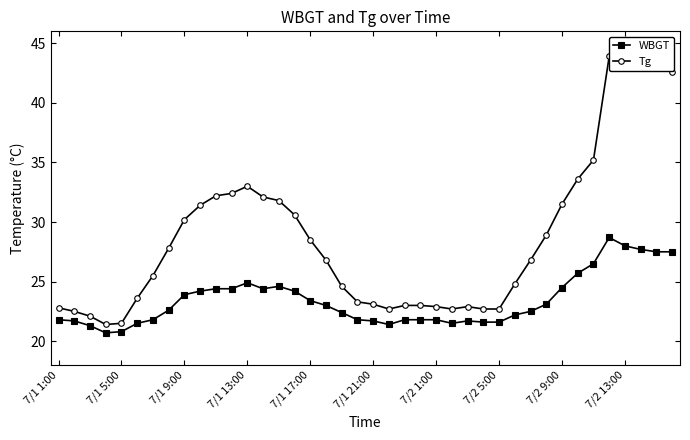

True or false: Tg and WBGT intersect in this chart.

False